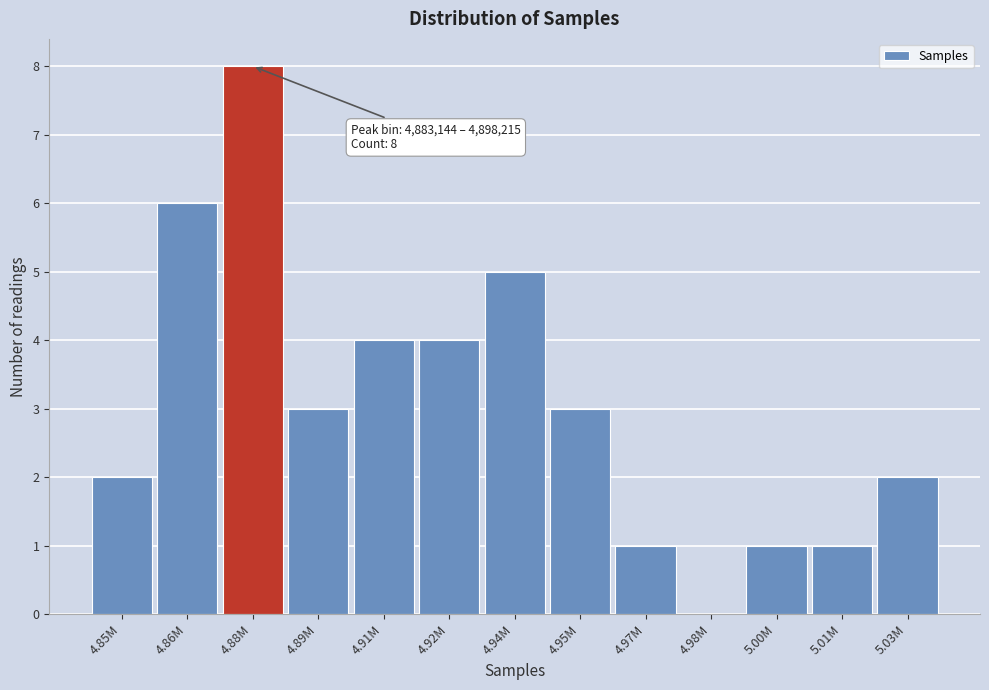

Reading left to right, list all the values displayed in this chart.

4.85M=2	4.86M=6	4.88M=8	4.89M=3	4.91M=4	4.92M=4	4.94M=5	4.95M=3	4.97M=1	4.98M=0	5.00M=1	5.01M=1	5.03M=2